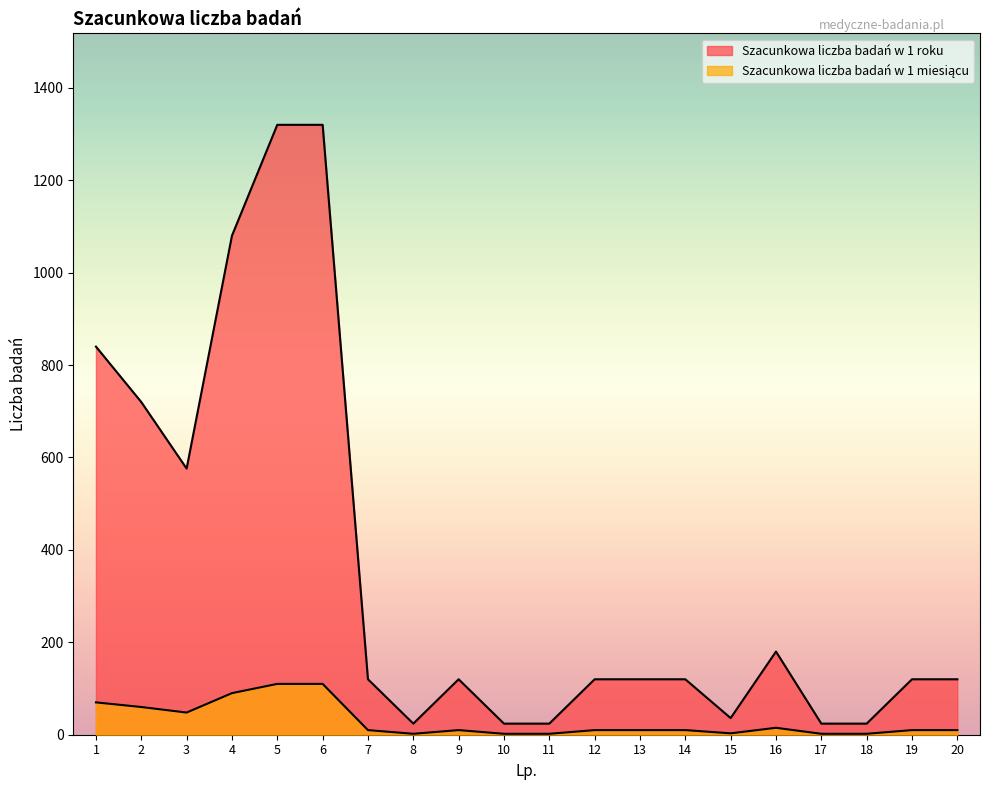

What is the total value across all series at 10?

26